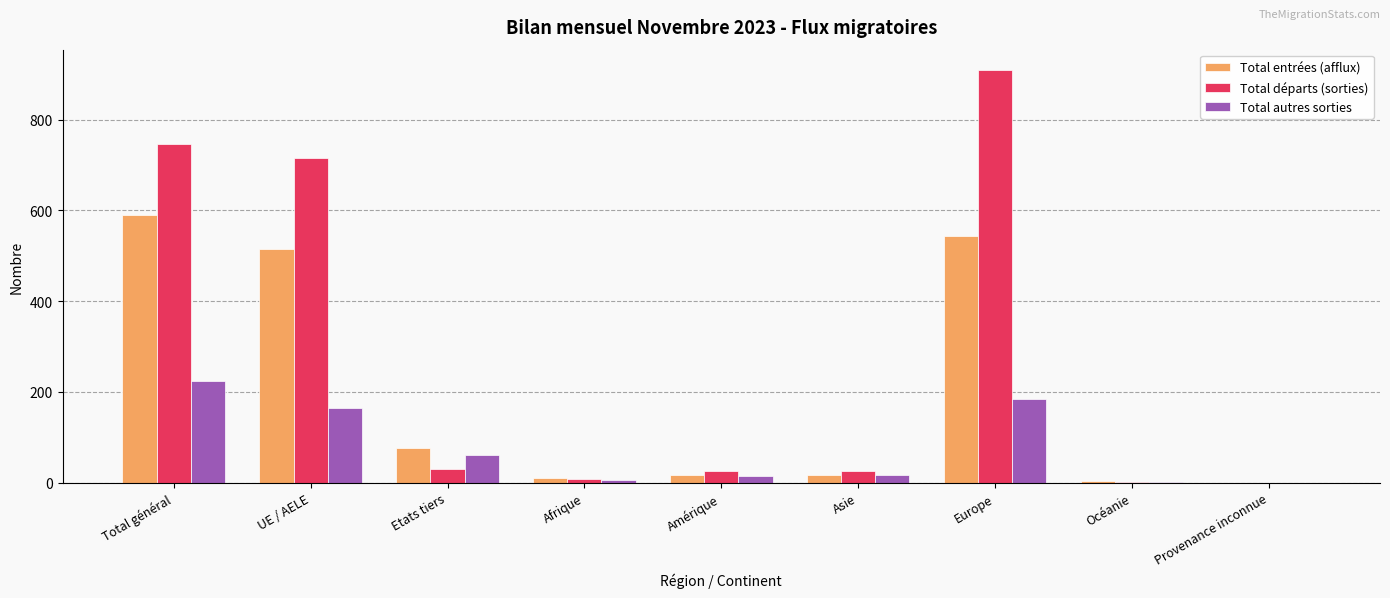

Which series changed the most between Etats tiers and Europe?

Total départs (sorties)